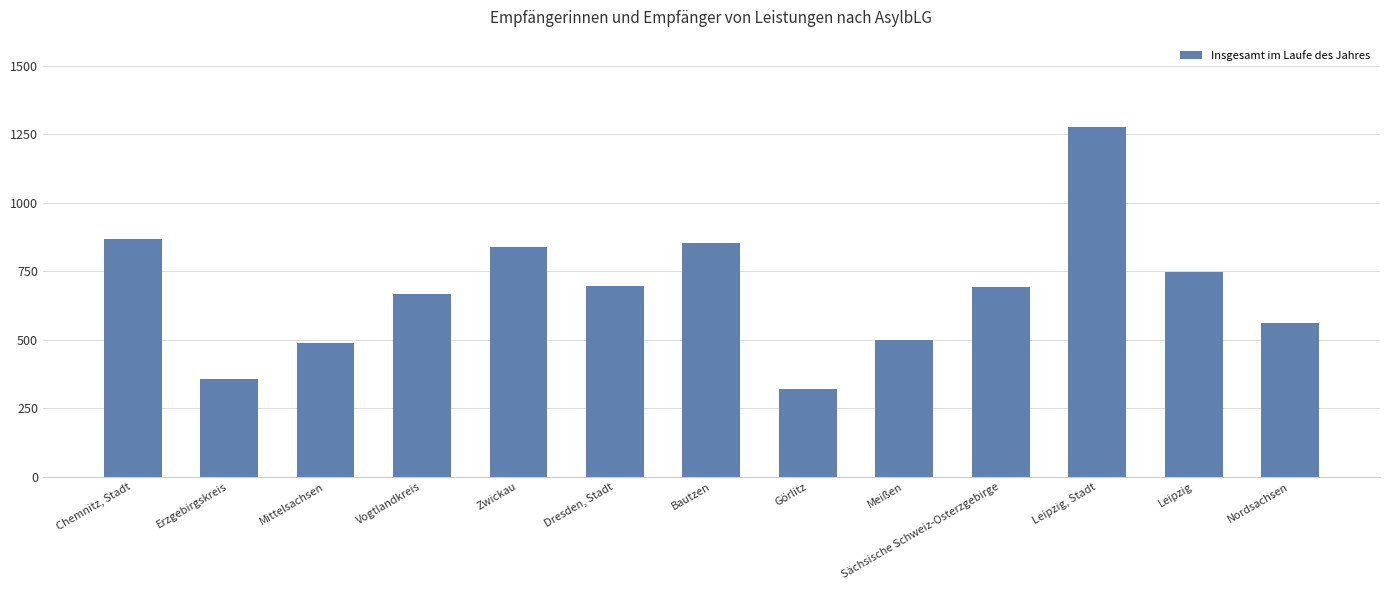

How many data points are less than 691?

6